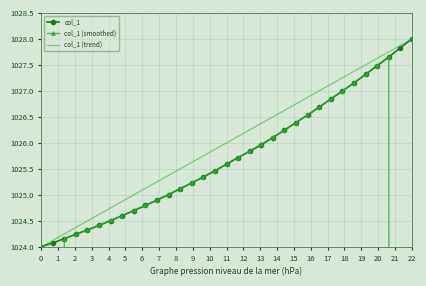

Which series has the widest spread of values?

col_1 (smoothed)